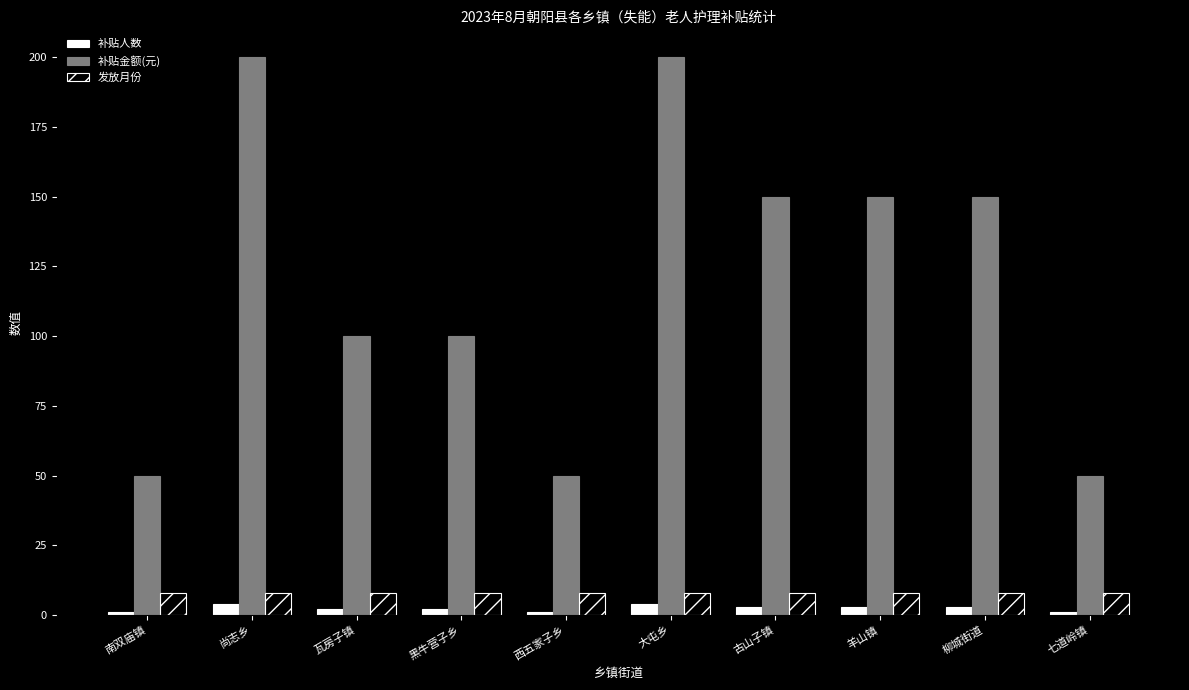

Reading right to left, extract all data points from this chart.

补贴人数: 1	3	3	3	4	1	2	2	4	1
补贴金额(元): 50	150	150	150	200	50	100	100	200	50
发放月份: 8	8	8	8	8	8	8	8	8	8